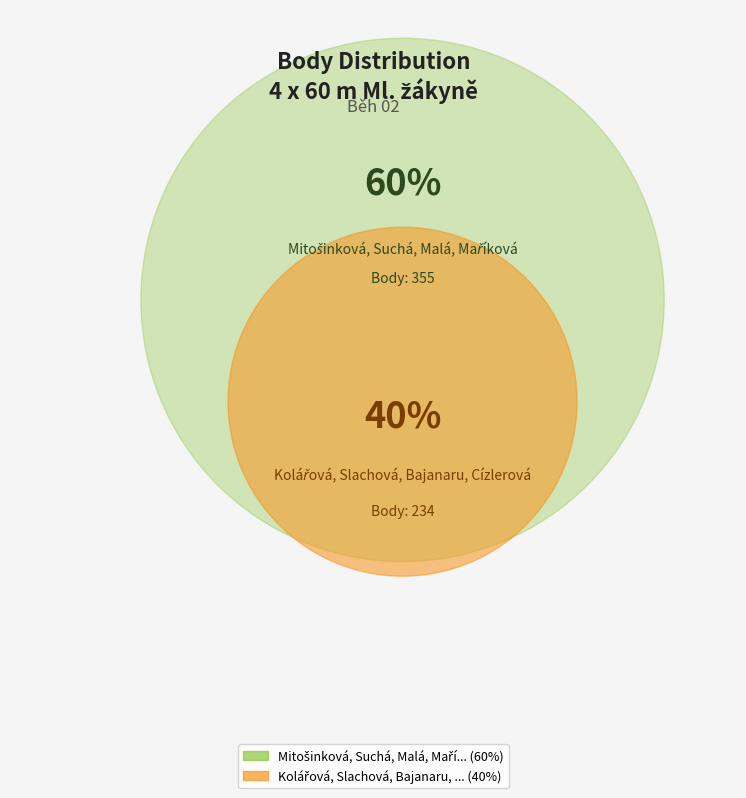

To the nearest percent, what percentage of the pie is Kolářová, Slachová, Bajanaru, Cízlerová?

40%